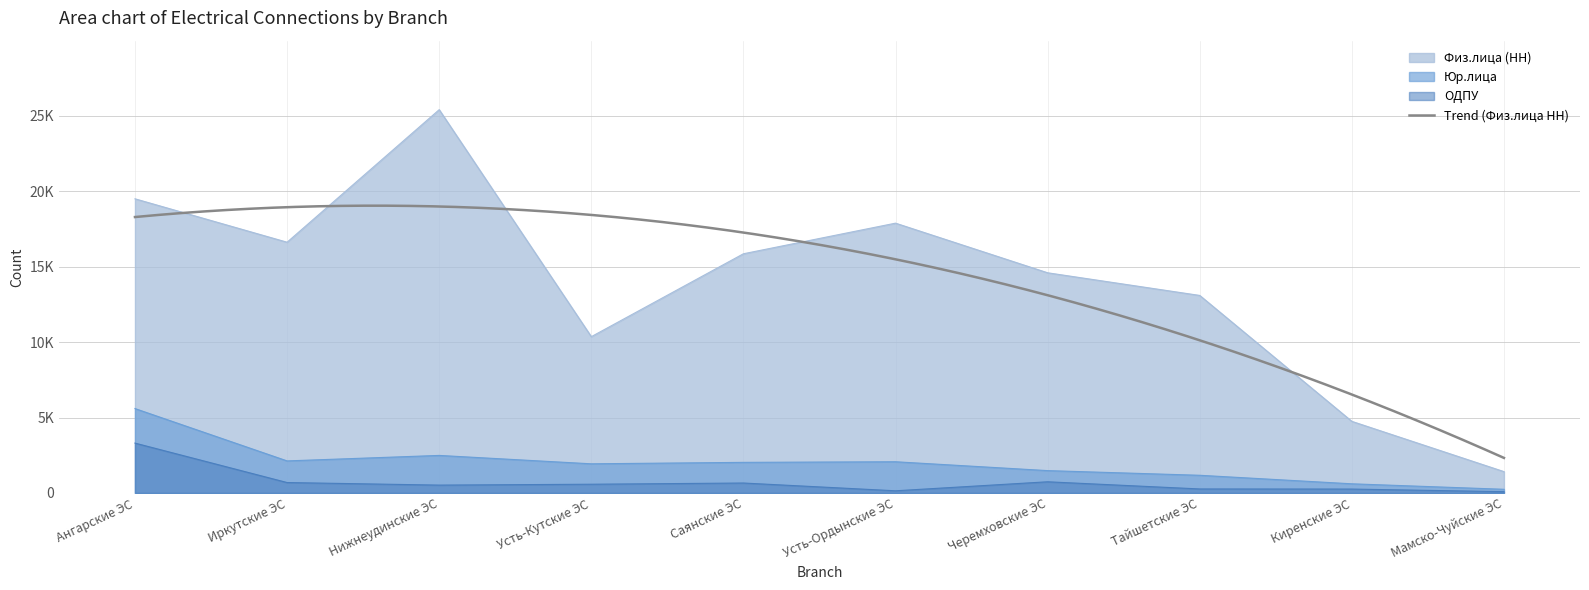

At which label is Физ.лица (НН) closest to 13407?

Тайшетские ЭС